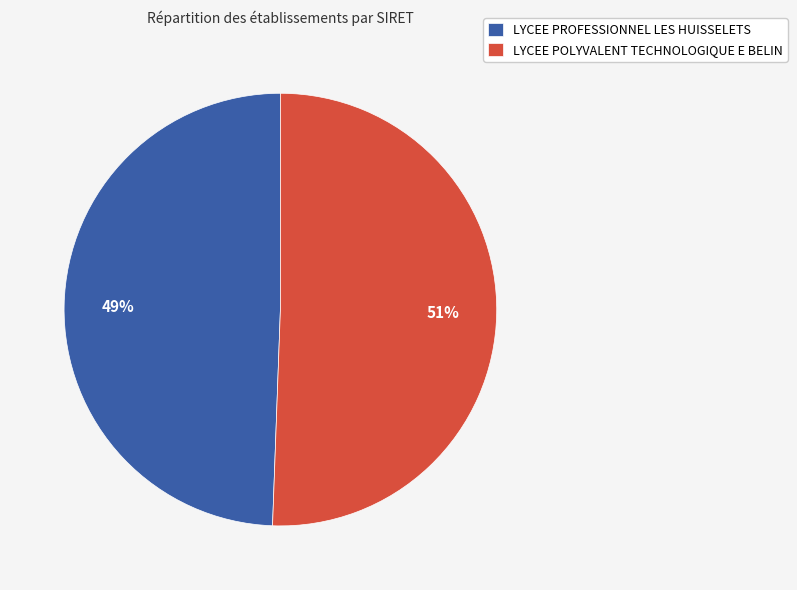

Between LYCEE POLYVALENT TECHNOLOGIQUE E BELIN and LYCEE PROFESSIONNEL LES HUISSELETS, which is larger?

LYCEE POLYVALENT TECHNOLOGIQUE E BELIN